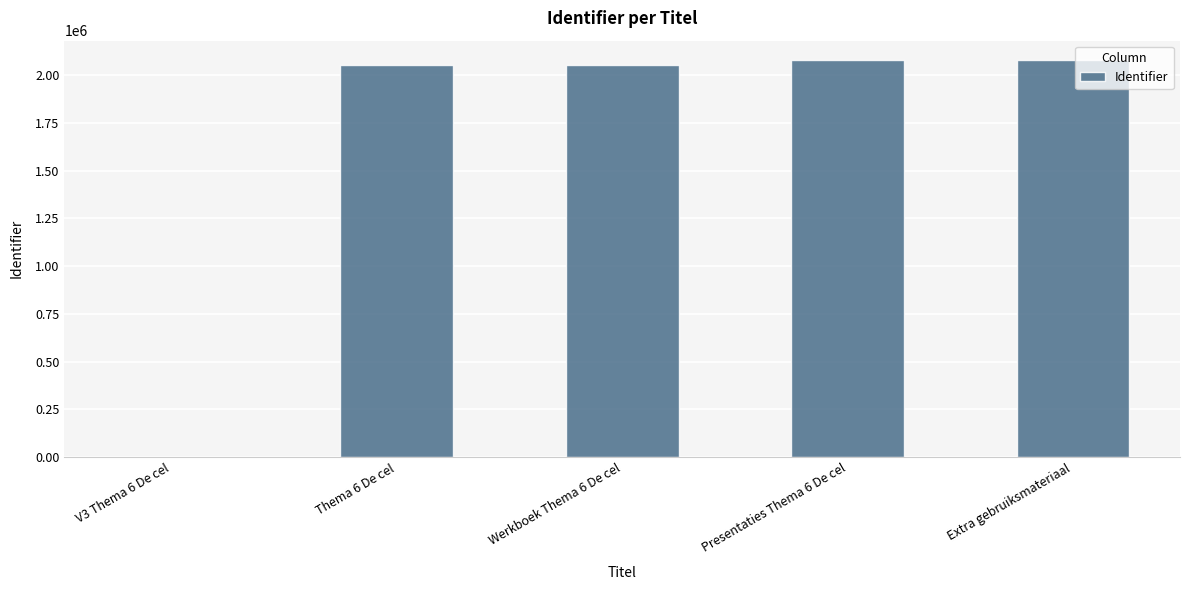

What is the sum of all values?

8261384